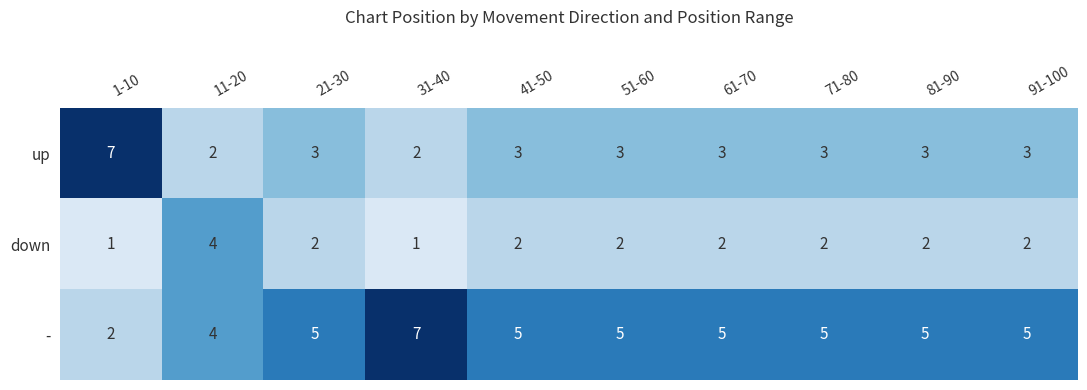

How many - values are between 5 and 6?

7